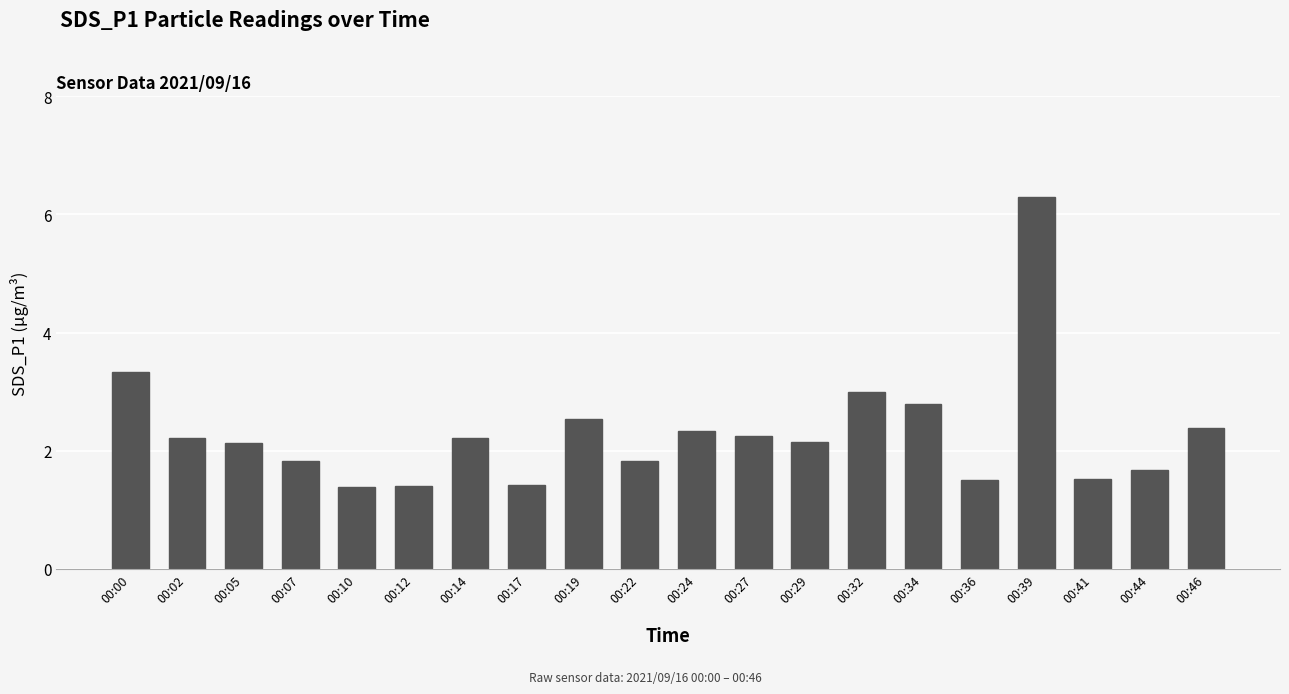

Approximately how many times larger is the value at 00:02 compared to 00:14?

1.0